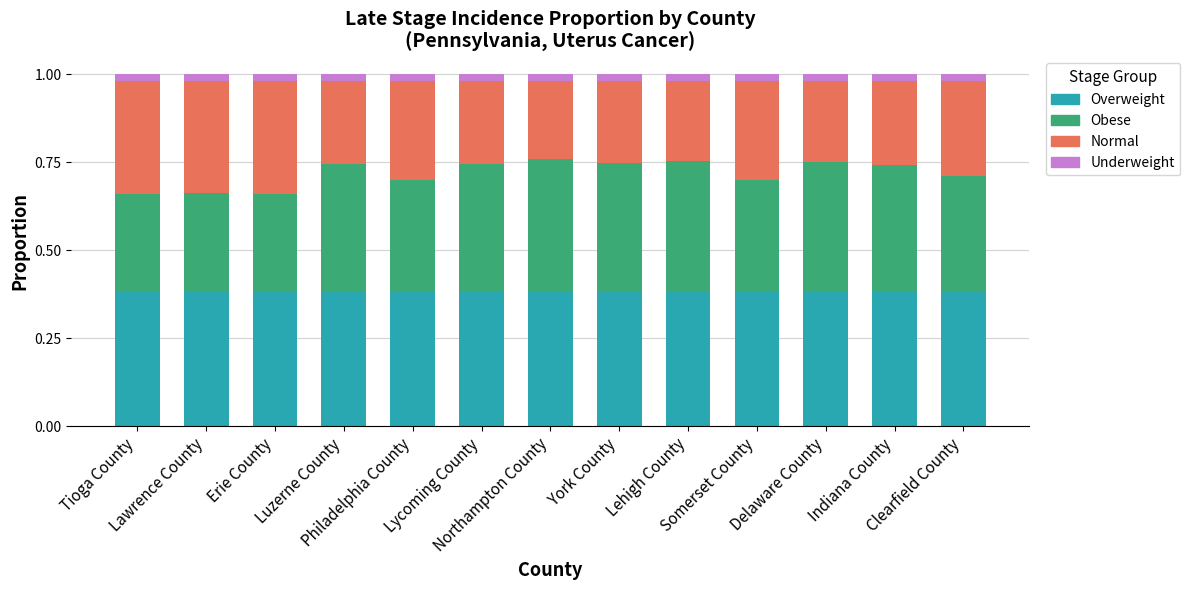

How many data points does each series have?

13